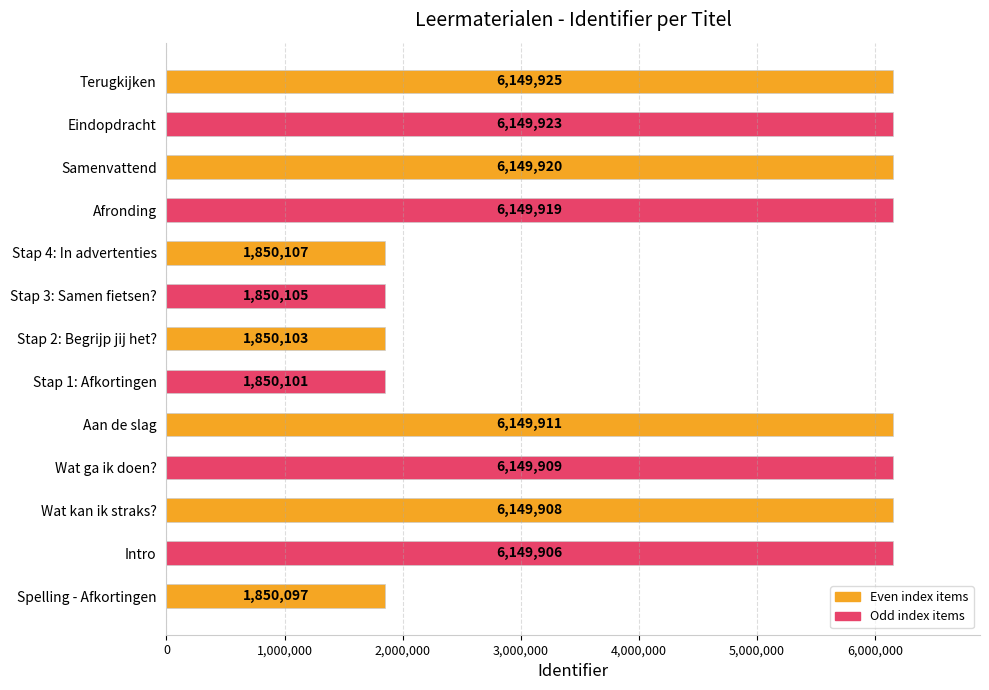

The value at Afronding is 6149919. True or false?

True